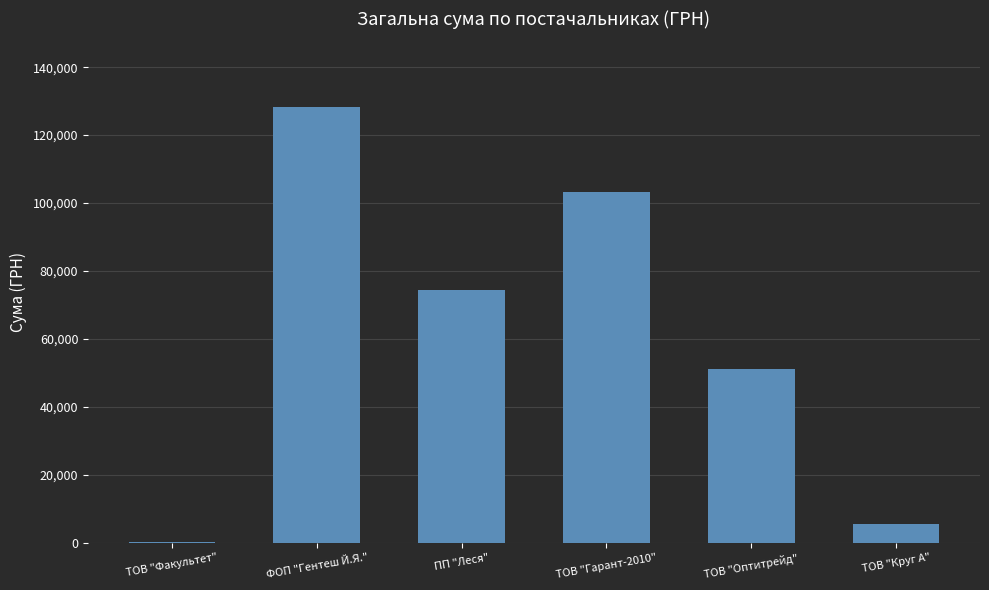

What is the sum of all values?

362909.4